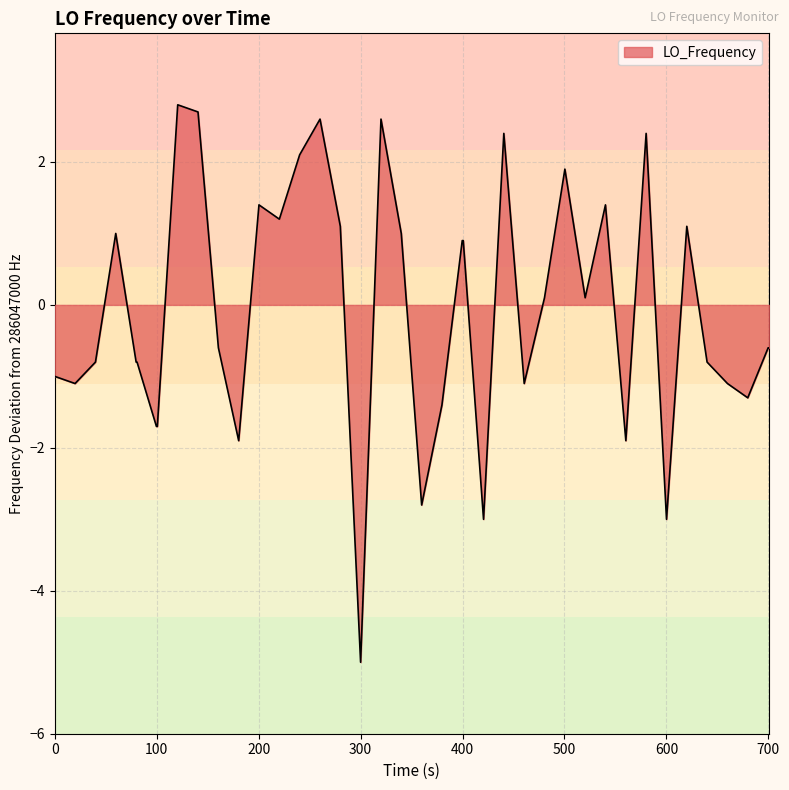

What is the difference between the maximum and minimum values?

7.8